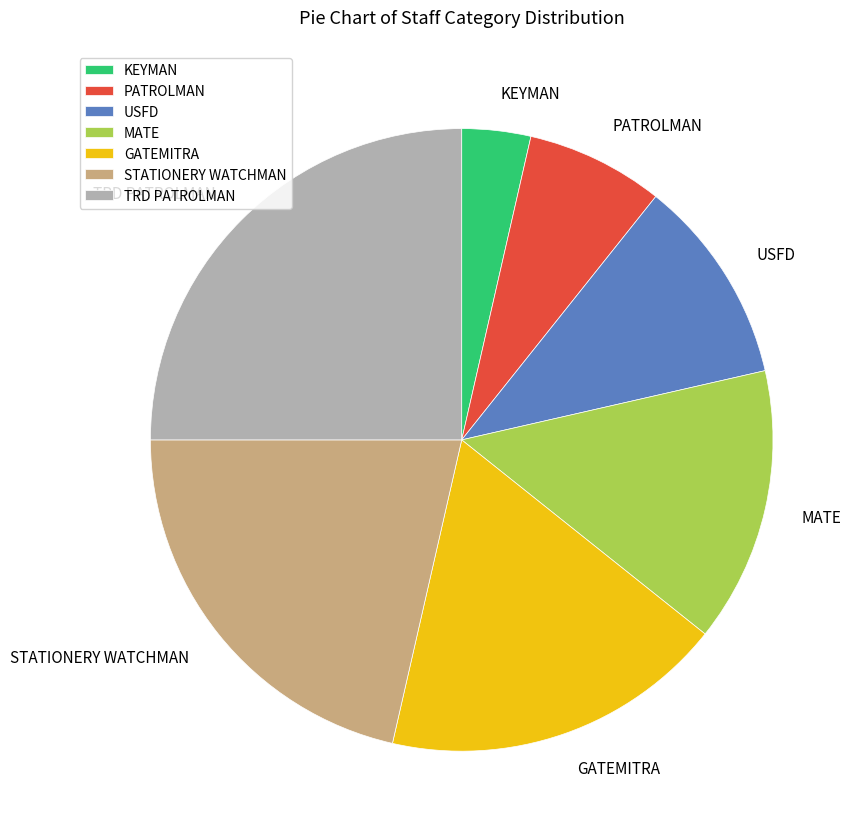

How many segments does this pie chart have?

7